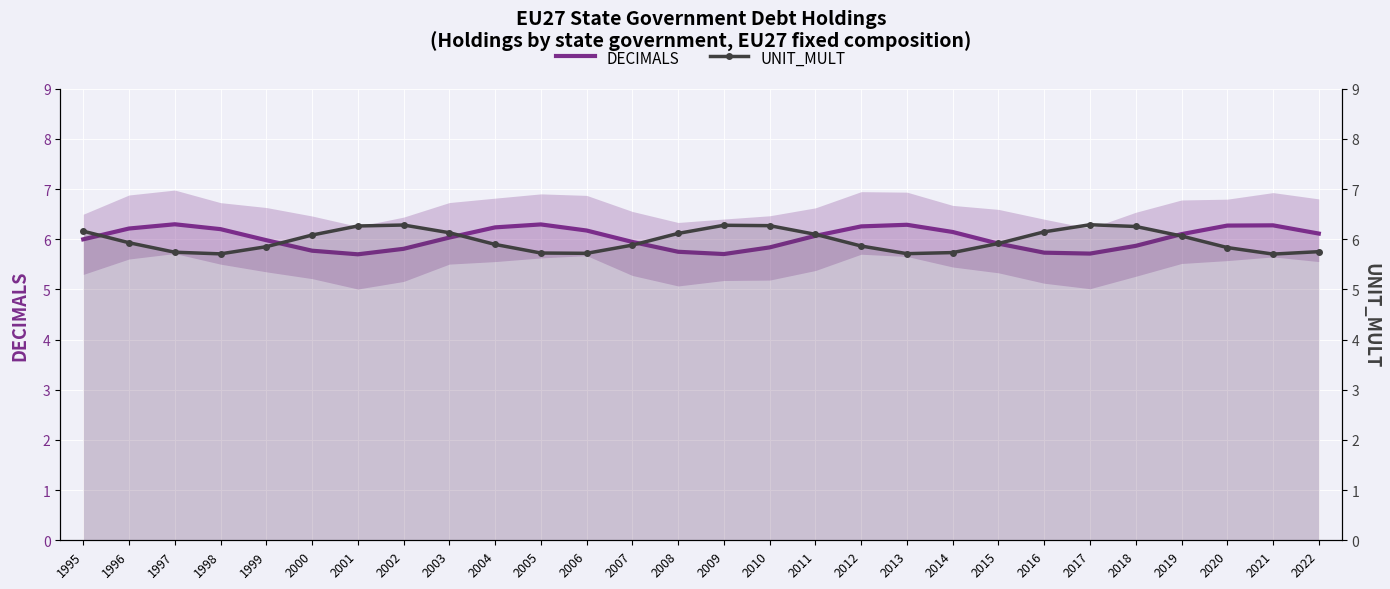

What are all the series names shown in the legend?

DECIMALS, UNIT_MULT